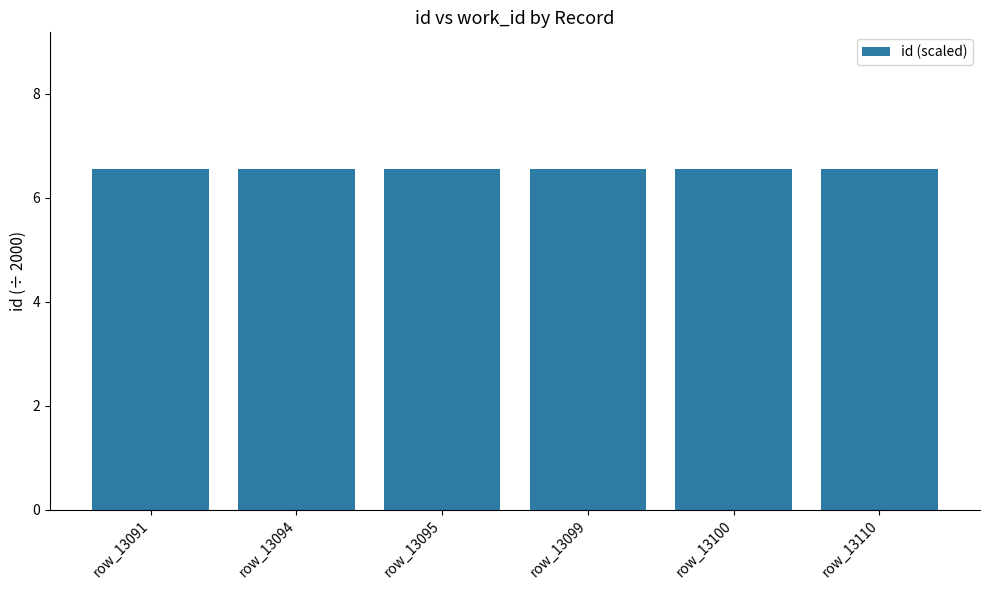

What is the value of the 6th bar from the left?

6.6